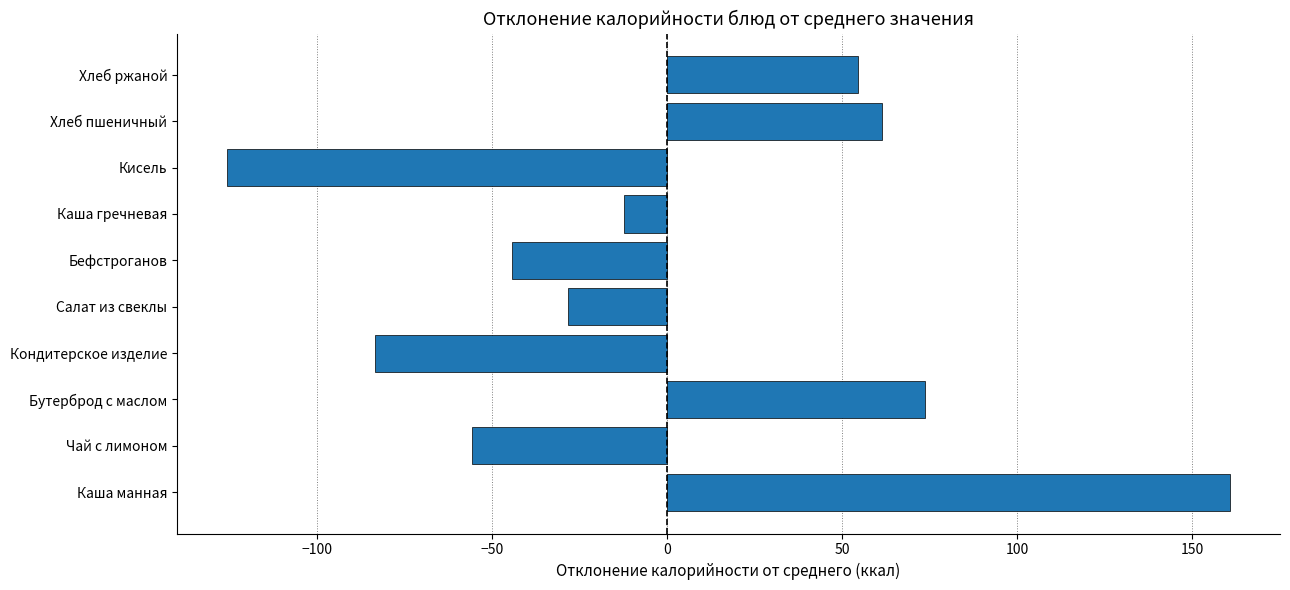

Where is the data nearest to the value 17?

Каша гречневая